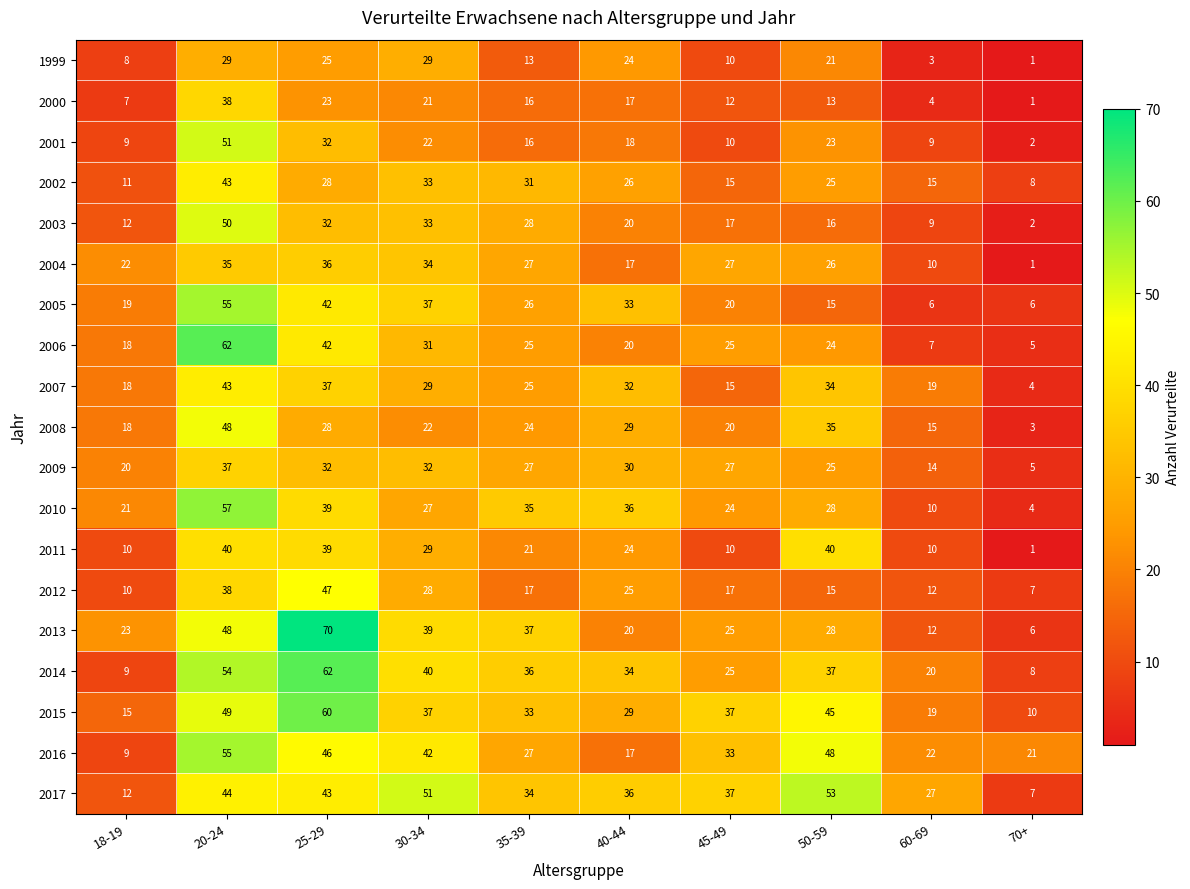

What is the spread (max minus min) of values at 50-59?

40